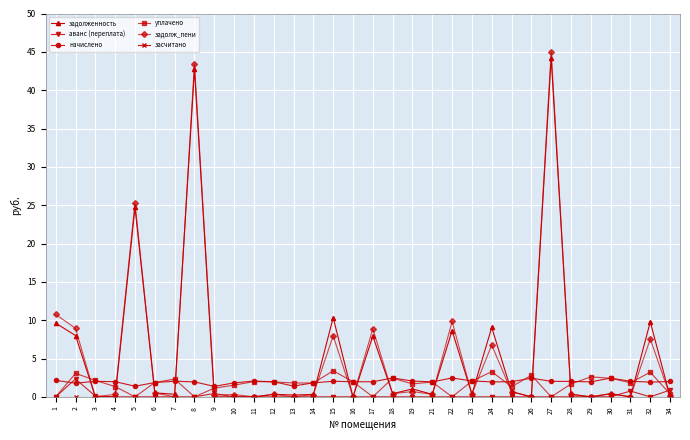

Does the chart display data point markers on the line(s)?

Yes